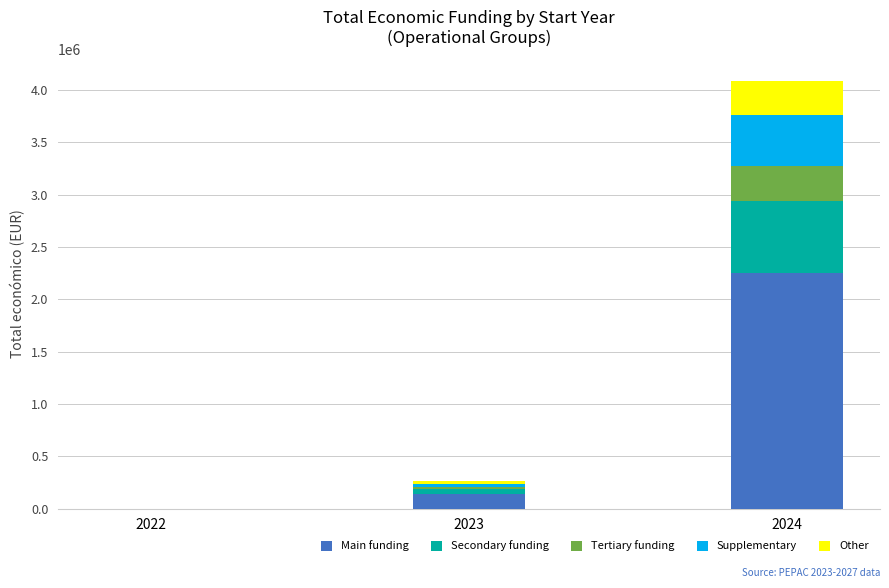

At which category is the sum across all series the highest?

2024